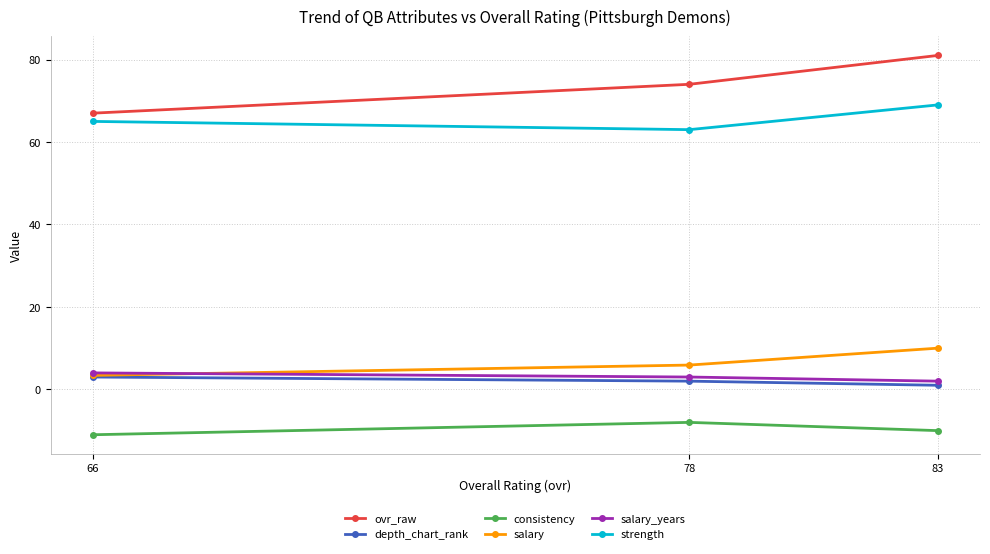

Rank the series by their maximum value, from highest to lowest.

ovr_raw, strength, salary, salary_years, depth_chart_rank, consistency